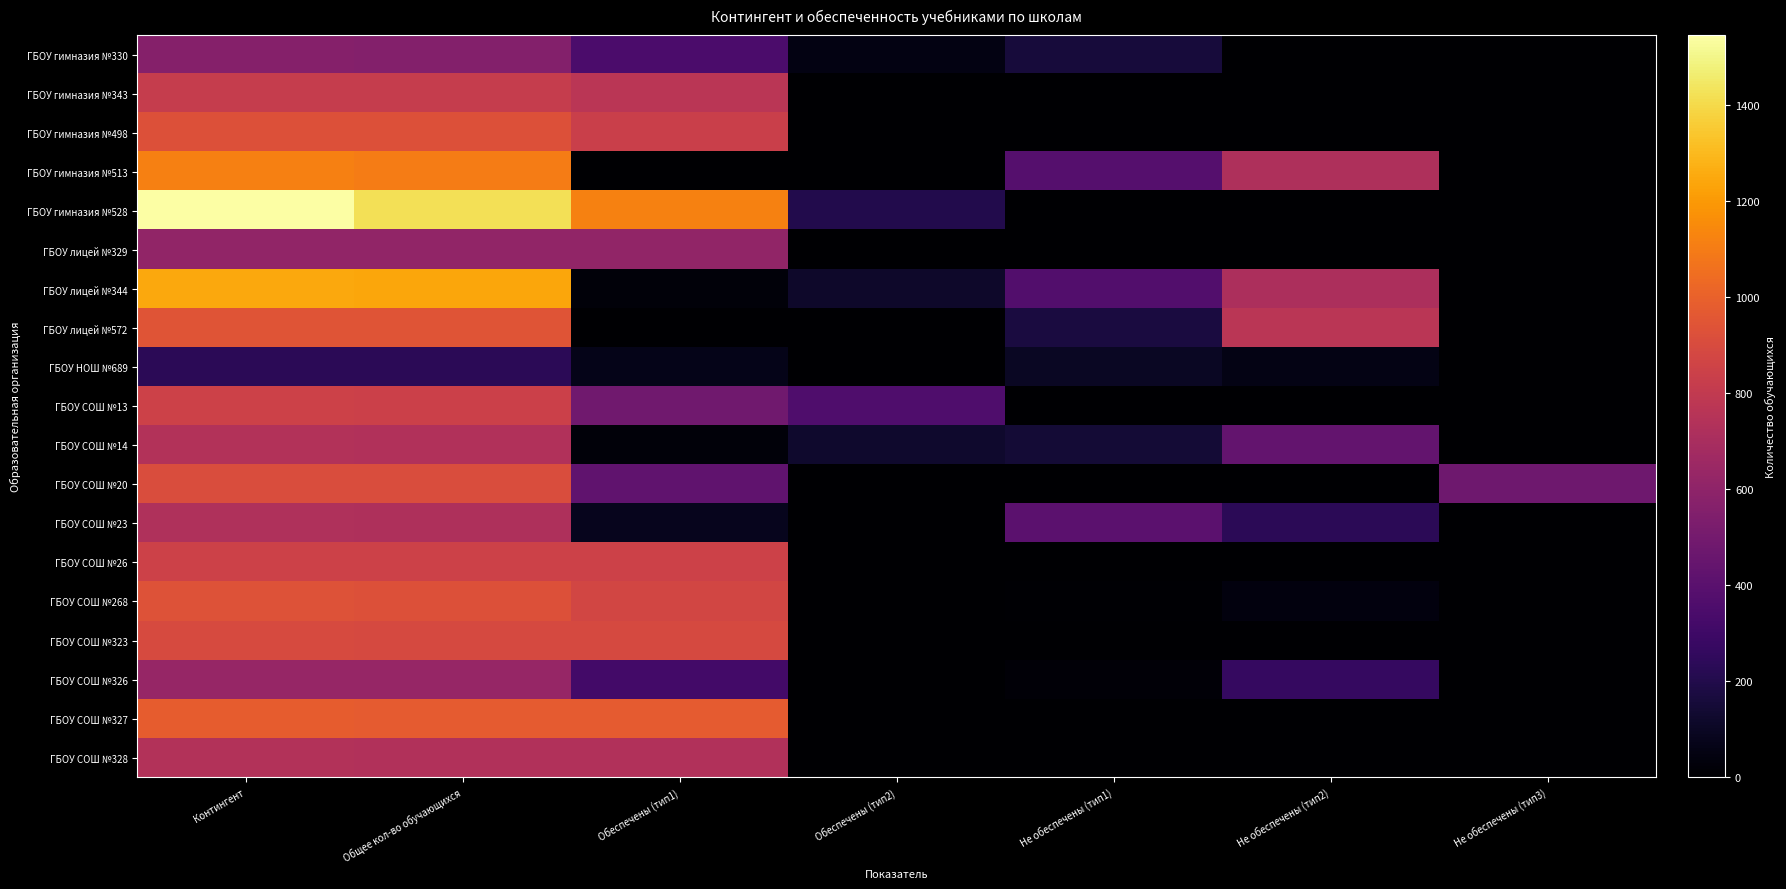

Rank the series at Обеспечены (тип2) from highest to lowest value.

ГБОУ СОШ №13, ГБОУ гимназия №528, ГБОУ СОШ №14, ГБОУ лицей №344, ГБОУ гимназия №330, ГБОУ гимназия №343, ГБОУ гимназия №498, ГБОУ гимназия №513, ГБОУ лицей №329, ГБОУ лицей №572, ГБОУ НОШ №689, ГБОУ СОШ №20, ГБОУ СОШ №23, ГБОУ СОШ №26, ГБОУ СОШ №268, ГБОУ СОШ №323, ГБОУ СОШ №326, ГБОУ СОШ №327, ГБОУ СОШ №328